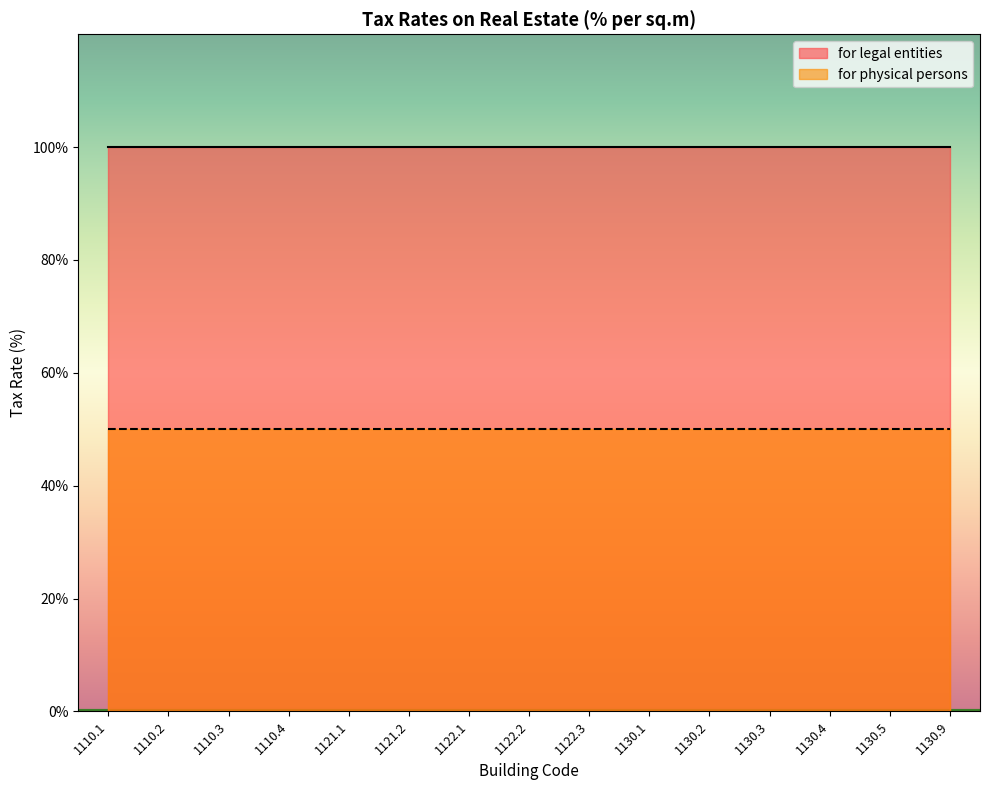

What is the label of the 5th point from the right?

1130.2